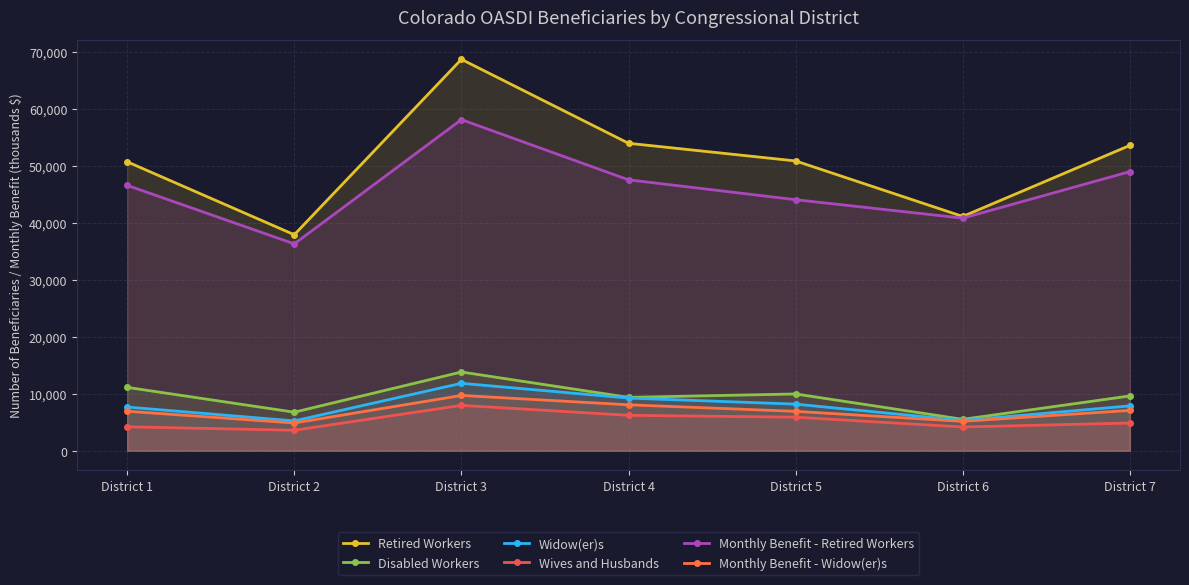

How many values in the Monthly Benefit - Retired Workers series exceed 46546?

3